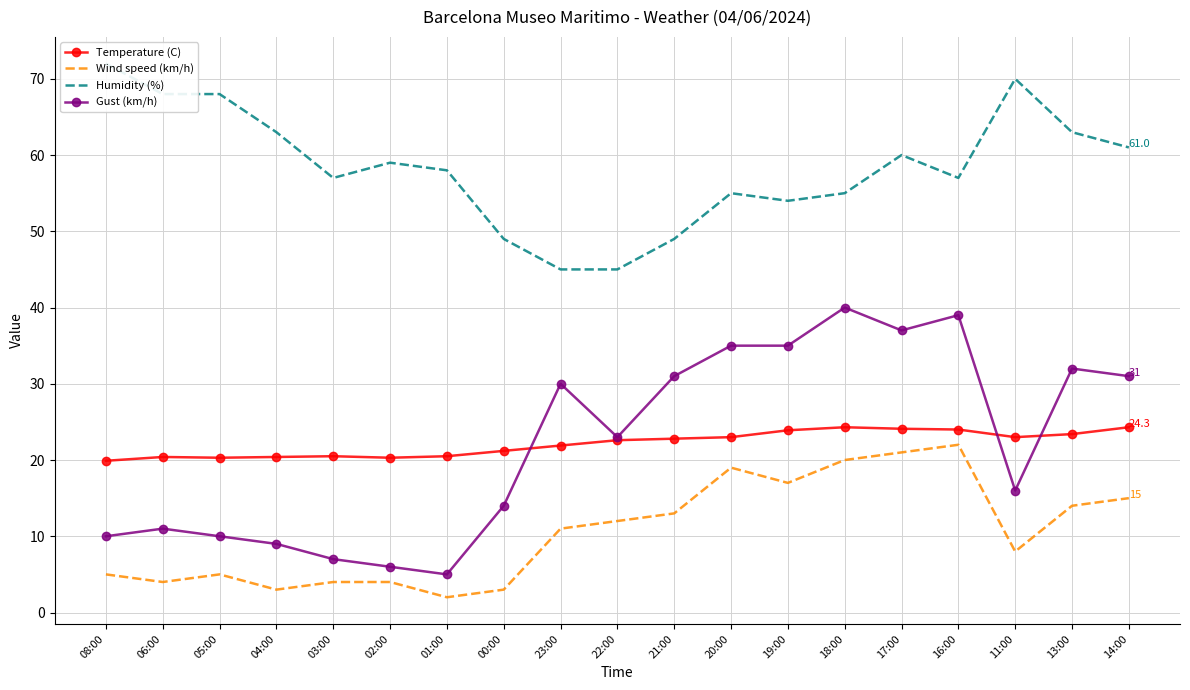

What is the sum of the Temperature (C) values at 05:00 and 04:00?

40.7